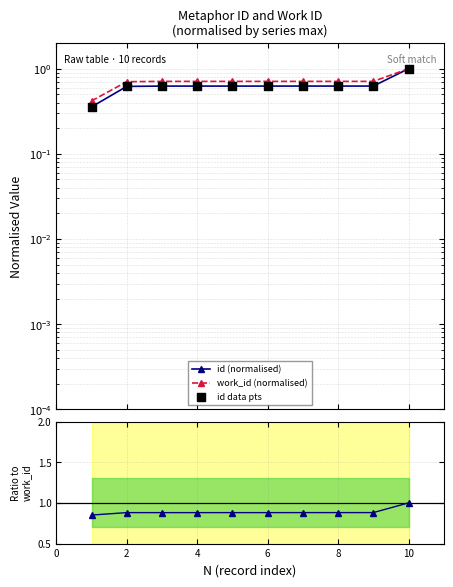

At how many categories does at least one series exceed 0?

10